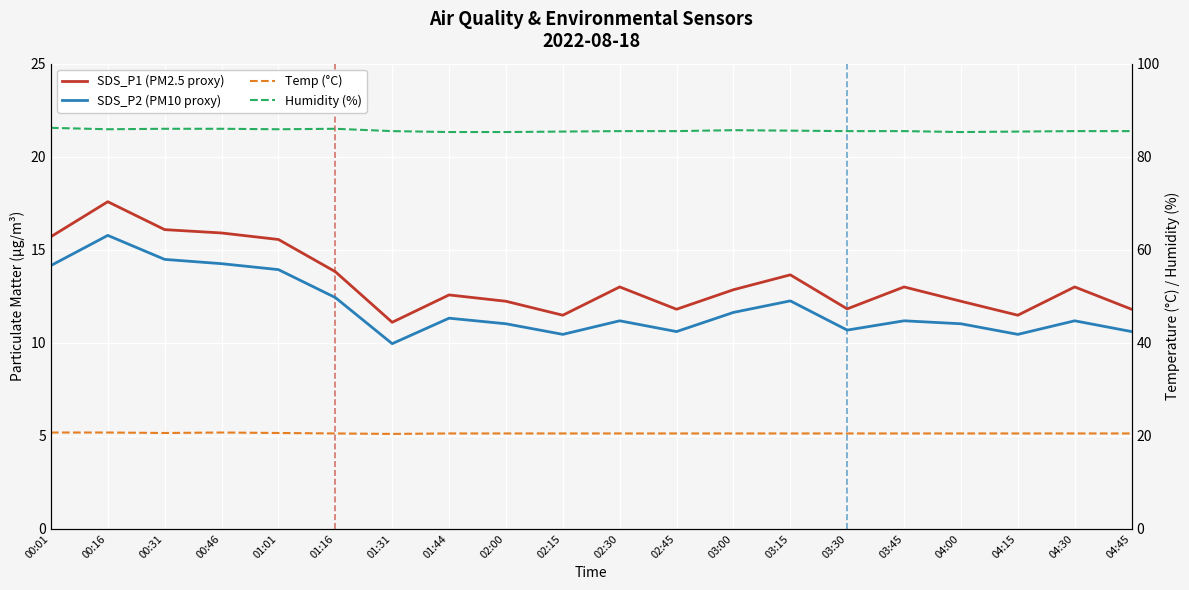

Does the chart display data point markers on the line(s)?

No